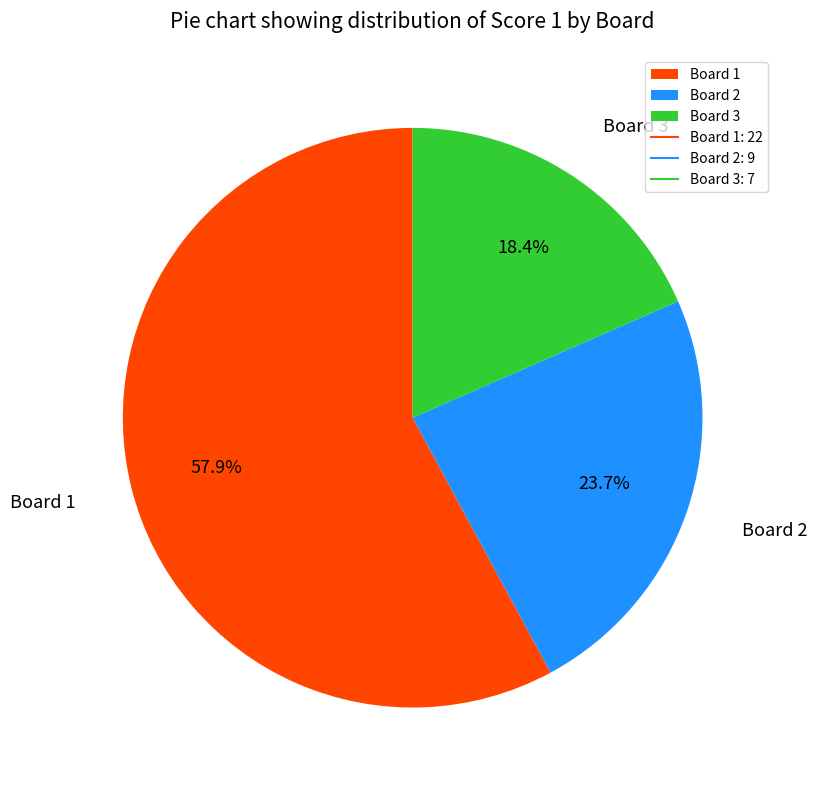

To the nearest percent, what is the combined percentage of Board 1 and Board 3?

76%